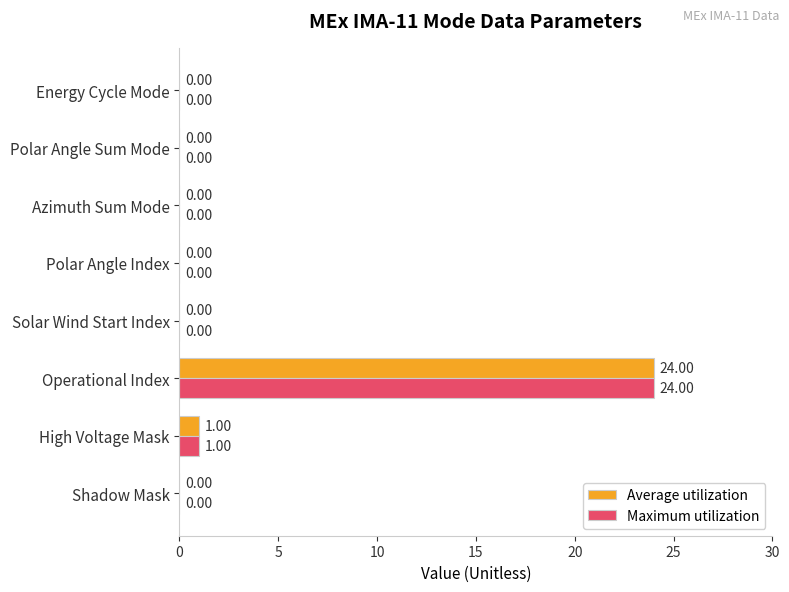

What is the sum of all Maximum utilization values?

25